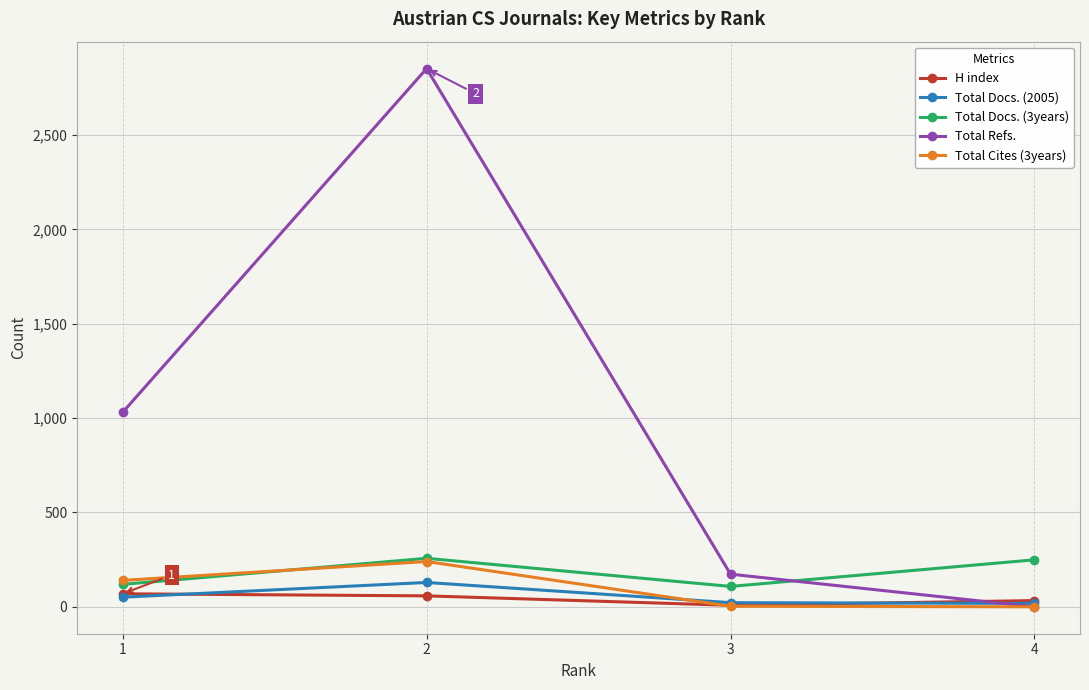

True or false: Total Docs. (3years) and H index intersect in this chart.

False